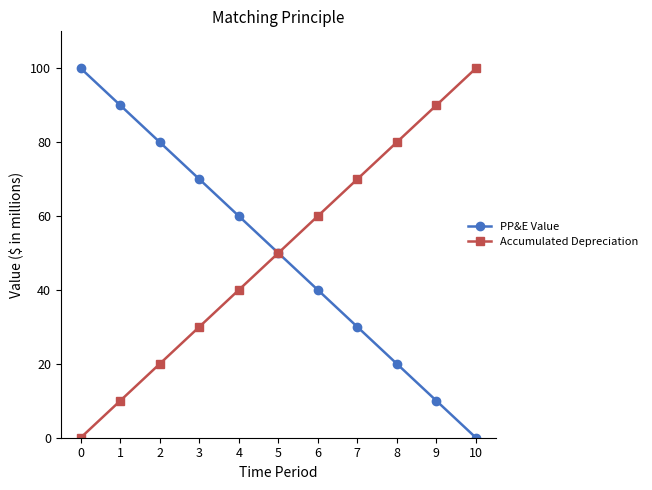

Reading right to left, extract all data points from this chart.

PP&E Value: 10=0	9=10	8=20	7=30	6=40	5=50	4=60	3=70	2=80	1=90	0=100
Accumulated Depreciation: 10=100	9=90	8=80	7=70	6=60	5=50	4=40	3=30	2=20	1=10	0=0